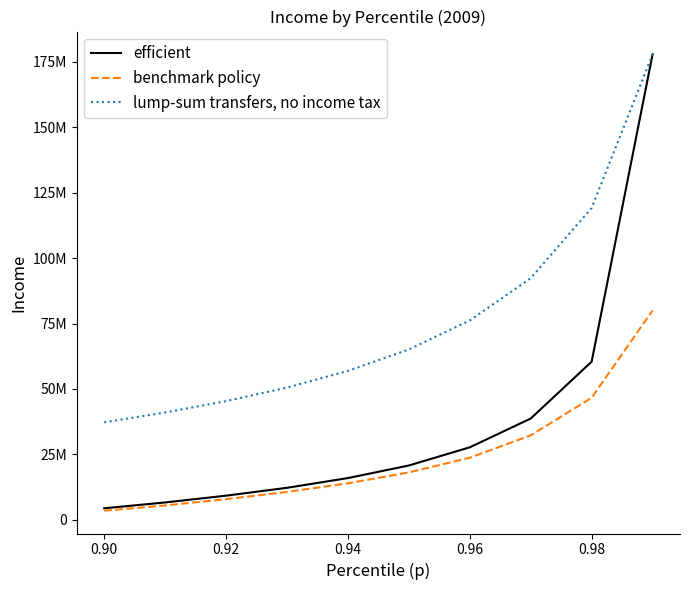

True or false: efficient has more than 1 points higher than both neighbors.

False